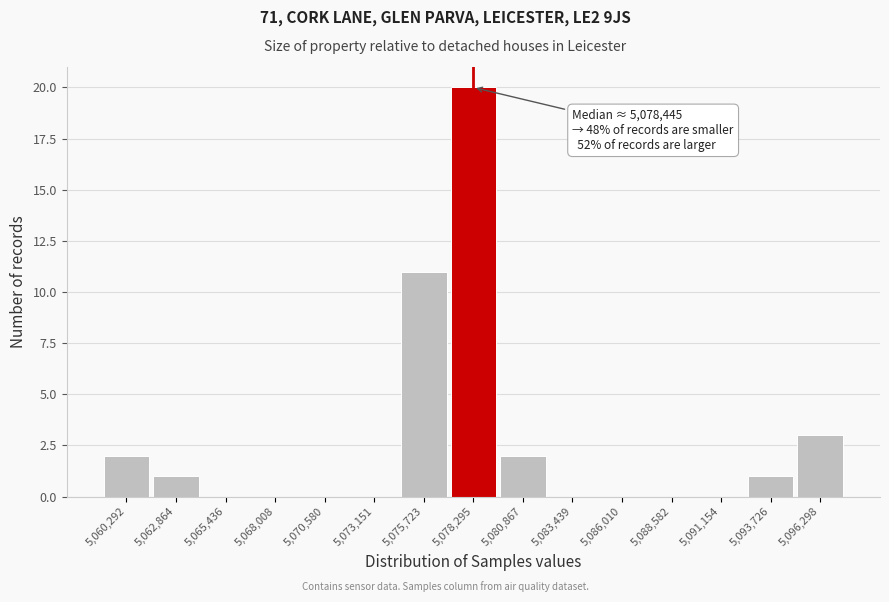

Which range on the x-axis has the tallest bar?

5077000 to 5079500